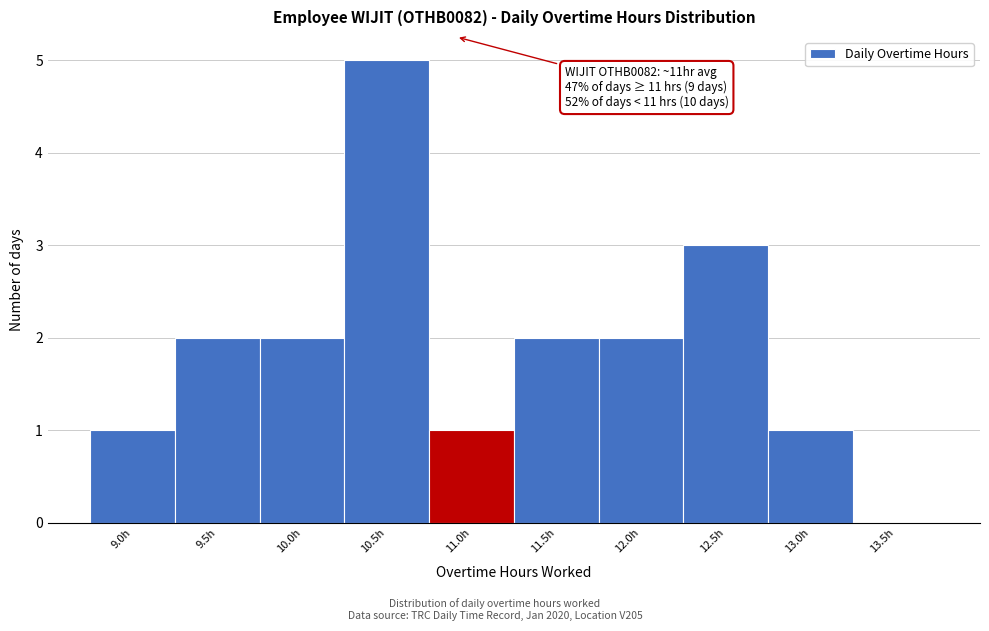

Reading left to right, transcribe all the data shown in this chart.

9.0h=1	9.5h=2	10.0h=2	10.5h=5	11.0h=1	11.5h=2	12.0h=2	12.5h=3	13.0h=1	13.5h=0